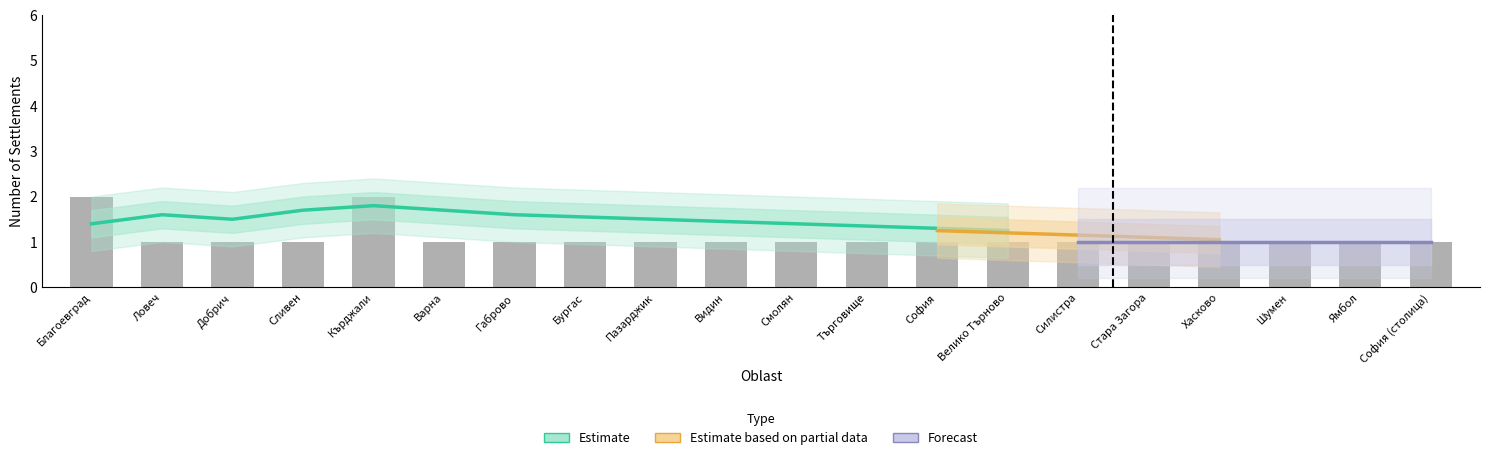

Is it true that the value at София is 0?

False